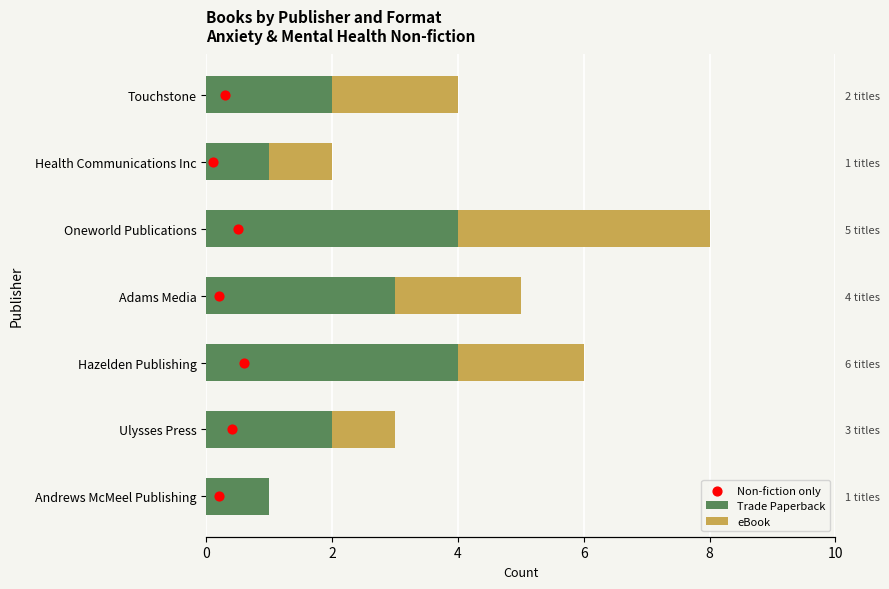

Is the value of Trade Paperback at 4 greater than the value of Non-fiction only at 8?

No